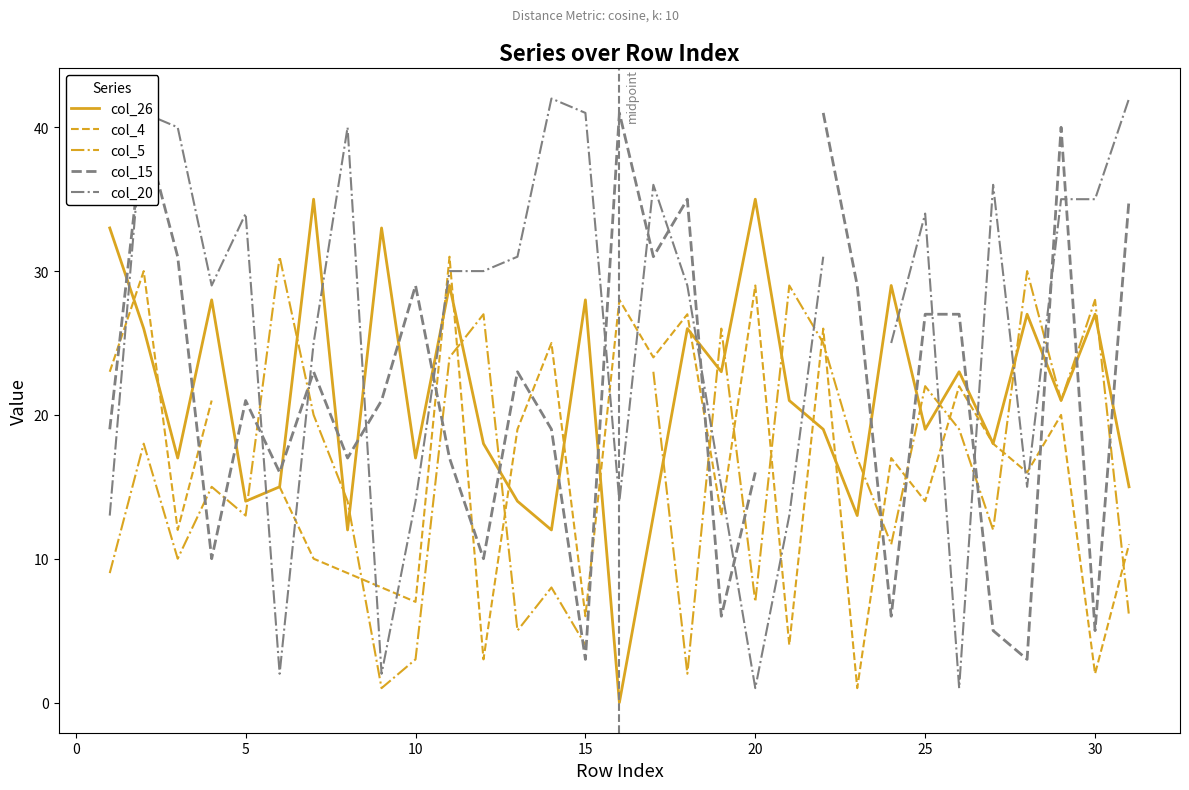

What is the value of the col_15 point at the 25th from the left?

27.0